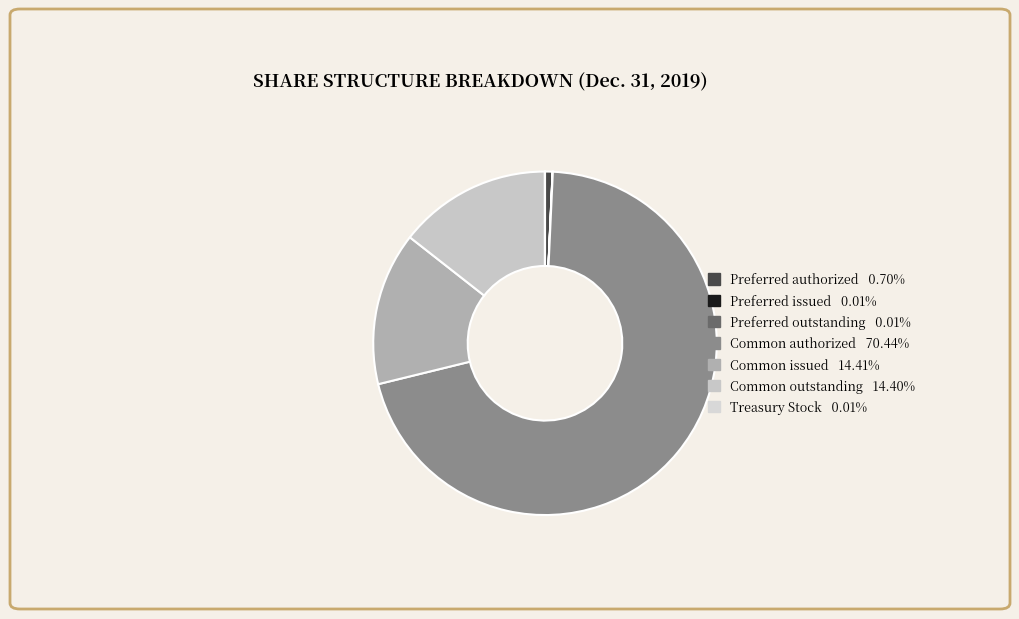

How many slices are in this pie chart?

7